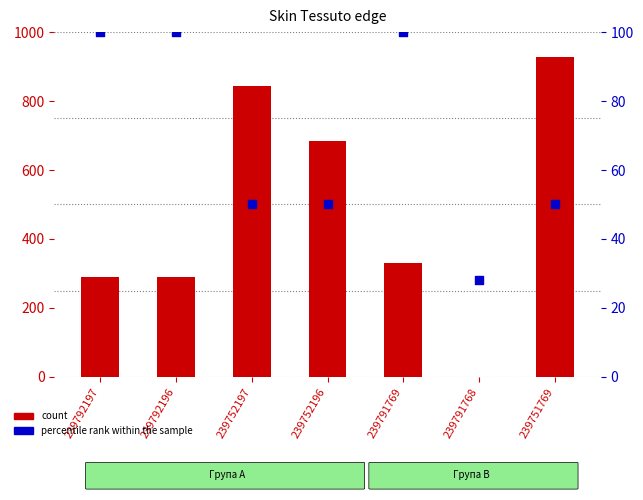

What are all the series names shown in the legend?

count, percentile rank within the sample